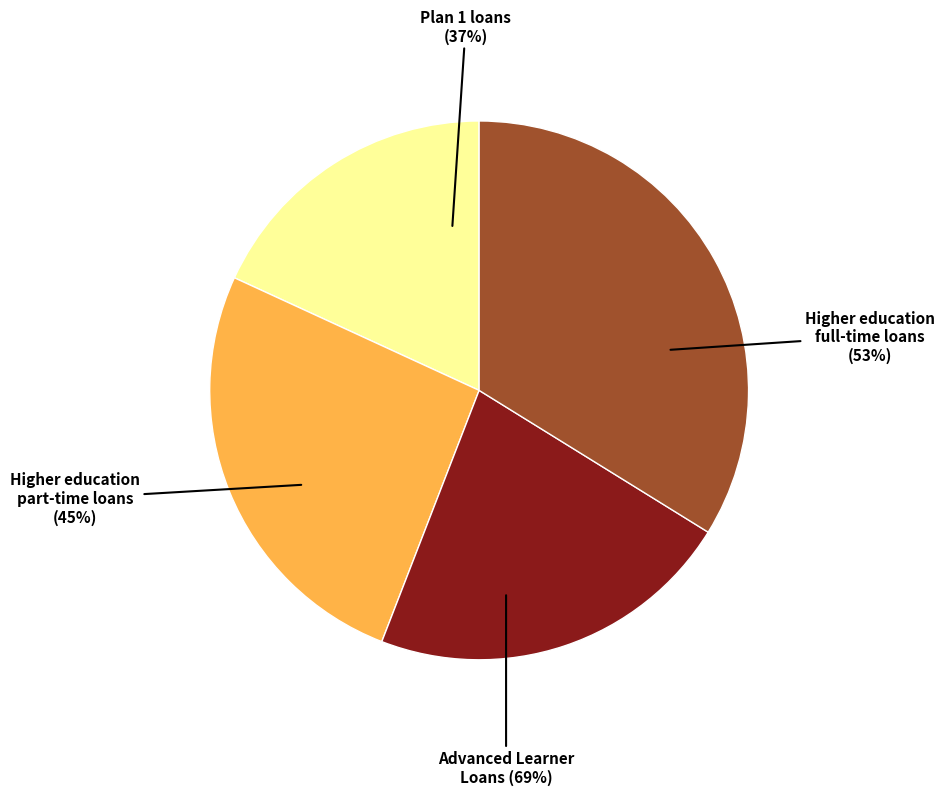

What is the ratio of the value at Higher education part-time loans to the value at Higher education full-time loans?

0.8